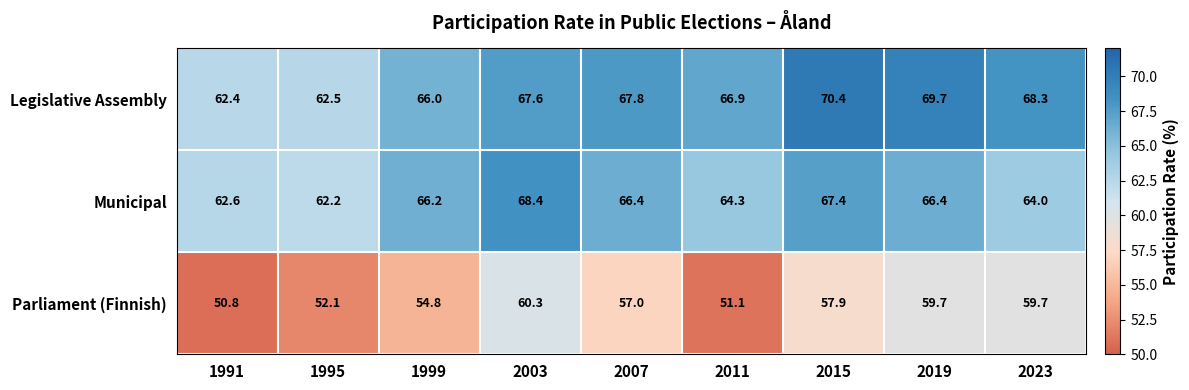

The value of Parliament (Finnish) at 2019 is 86.9. True or false?

False